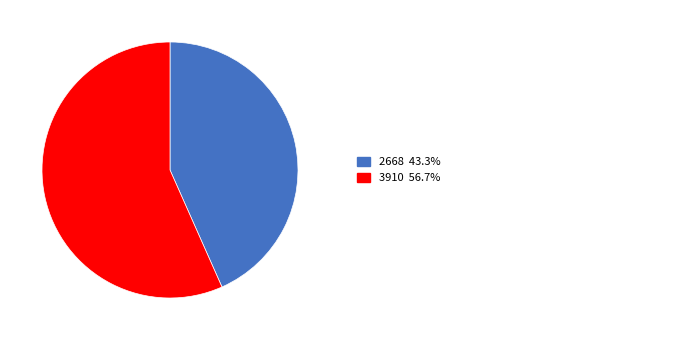

Is there any slice that represents more than half of the pie?

Yes